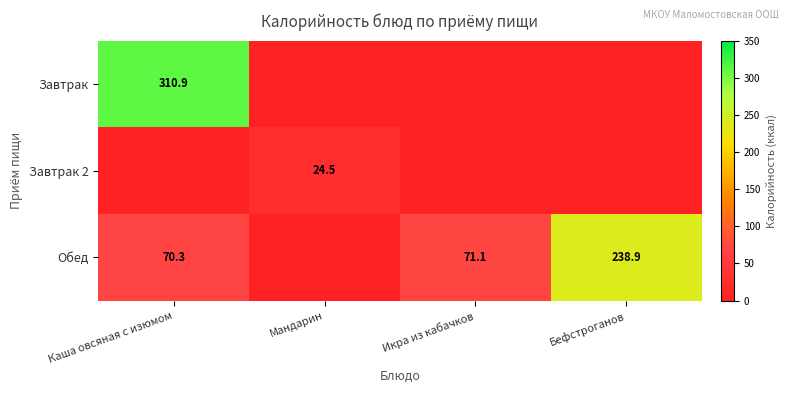

True or false: Завтрак has a value of 495.4 at Каша овсяная с изюмом.

False